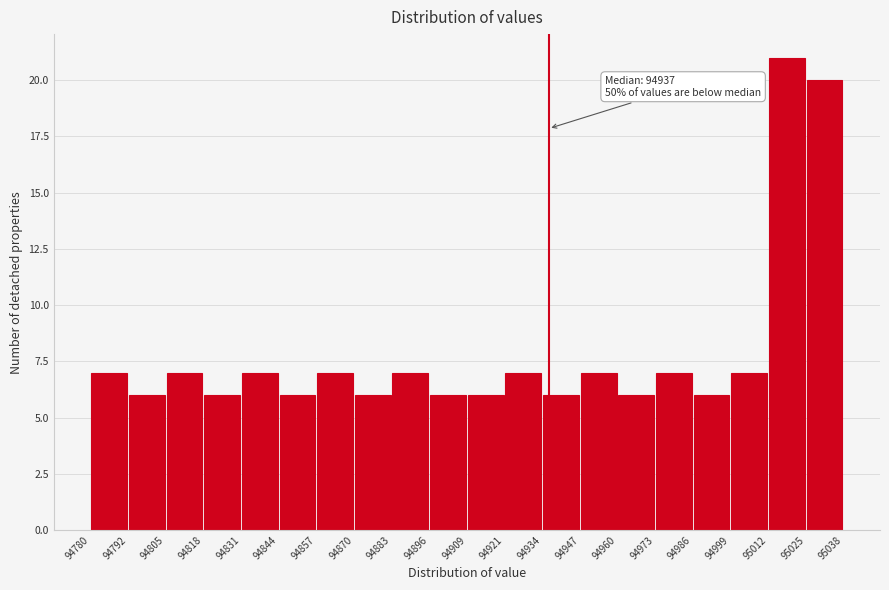

Which range on the x-axis has the tallest bar?

95012 to 95025